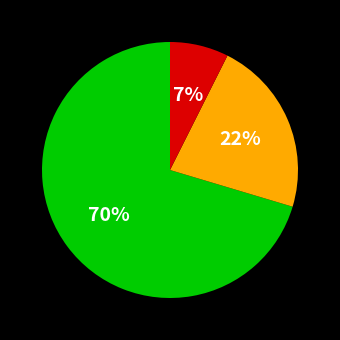

To the nearest percent, what is the average slice percentage?

33%